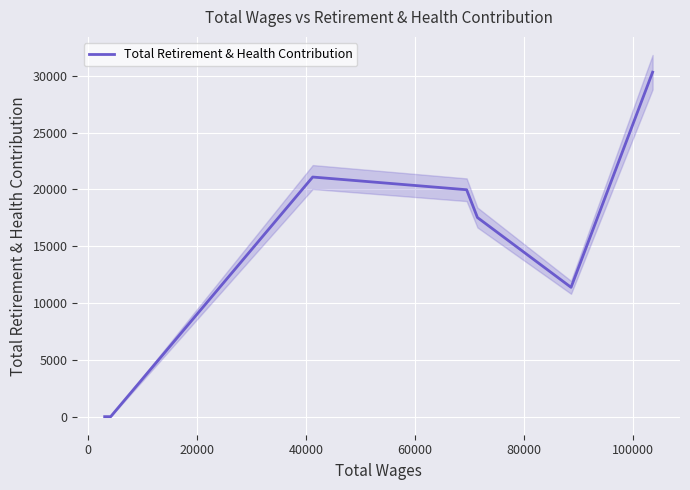

What is the difference between the second highest and minimum values?

21088